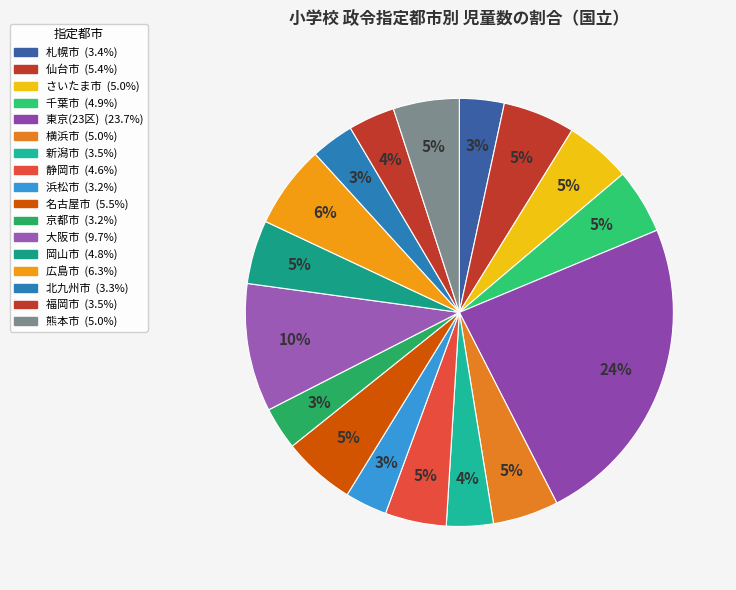

The 名古屋市 slice represents 5% of the pie. True or false?

True